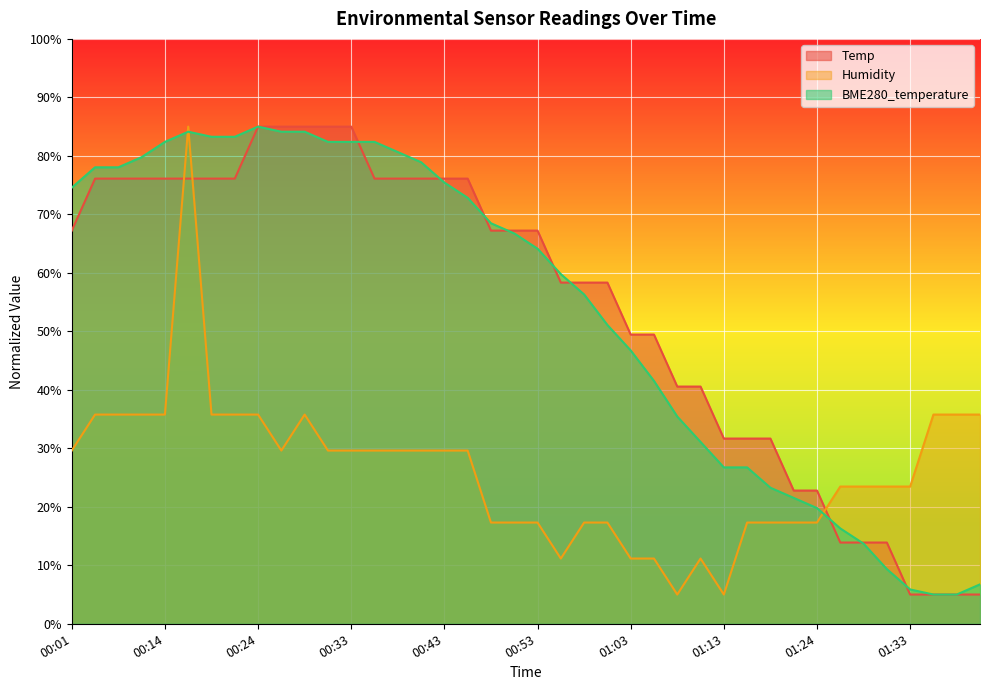

After their last crossing, which series has the higher values: Humidity or BME280_temperature?

Humidity